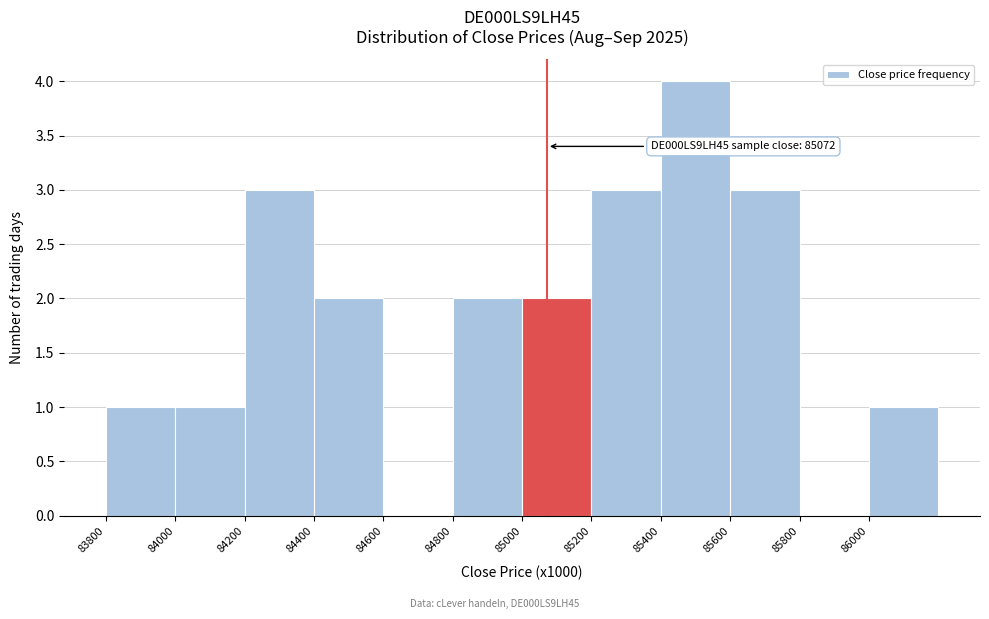

Over which range of the x-axis is the bar tallest?

85400 to 85600